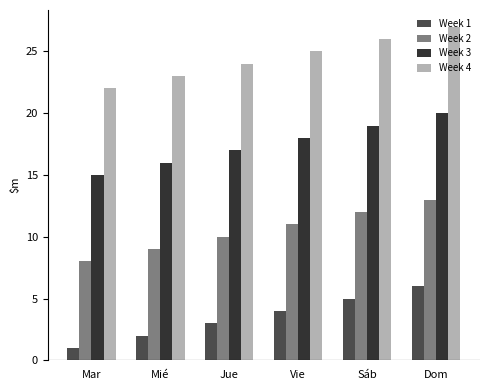

What is the difference between the maximum and minimum values in the Week 4 series?

5